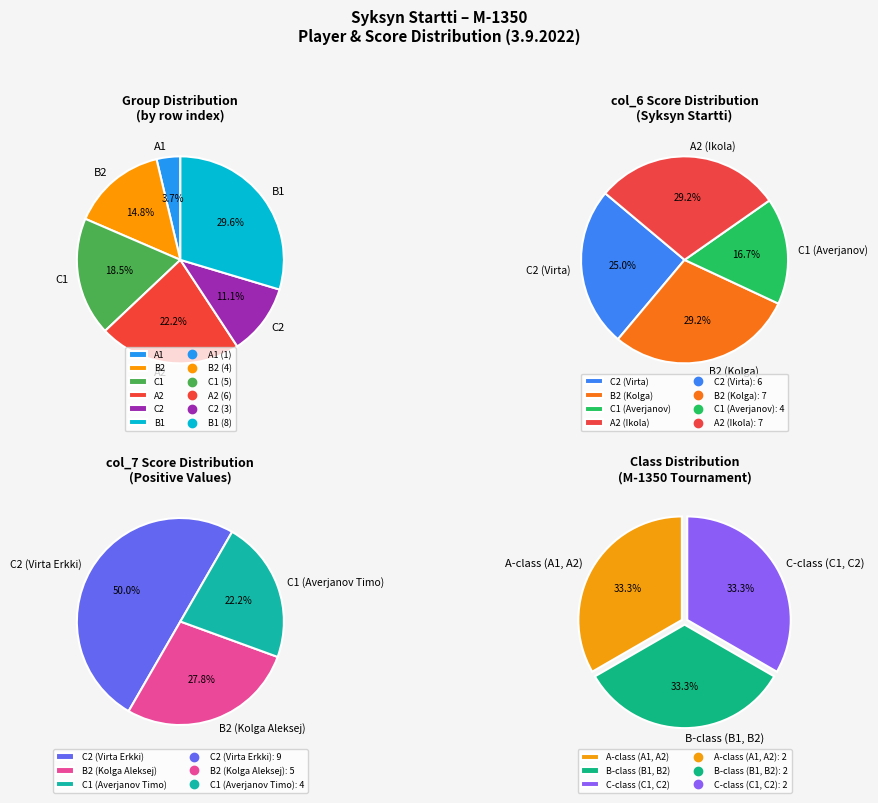

The B2 slice represents 15% of the pie. True or false?

True